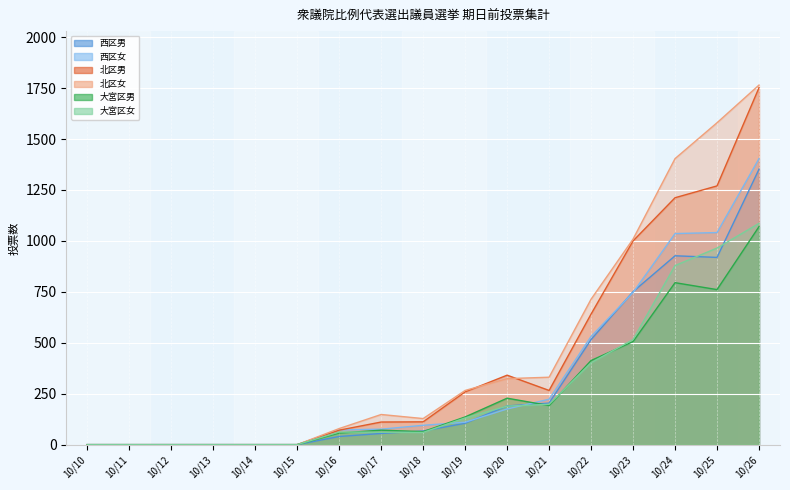

What is the difference between the maximum and minimum values in the 大宮区女 series?

1086